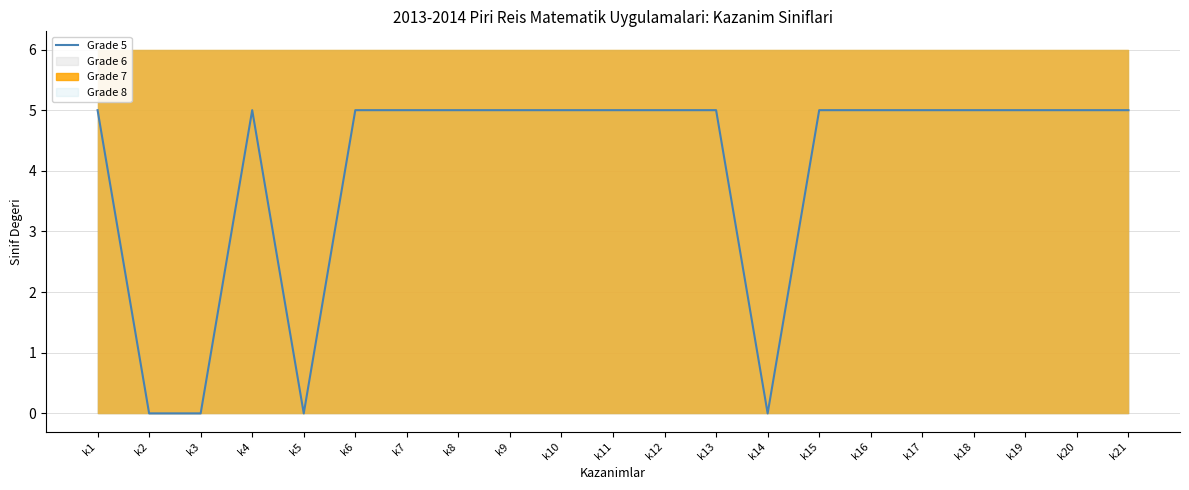

The Grade 5 series shows 0 at k3. True or false?

True